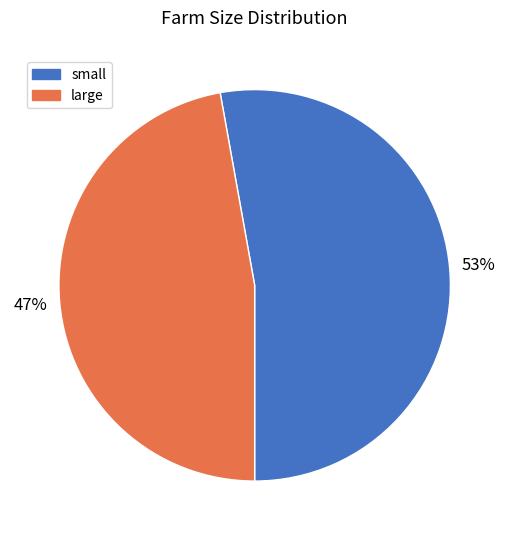

Is it true that large is 53% of the pie?

False